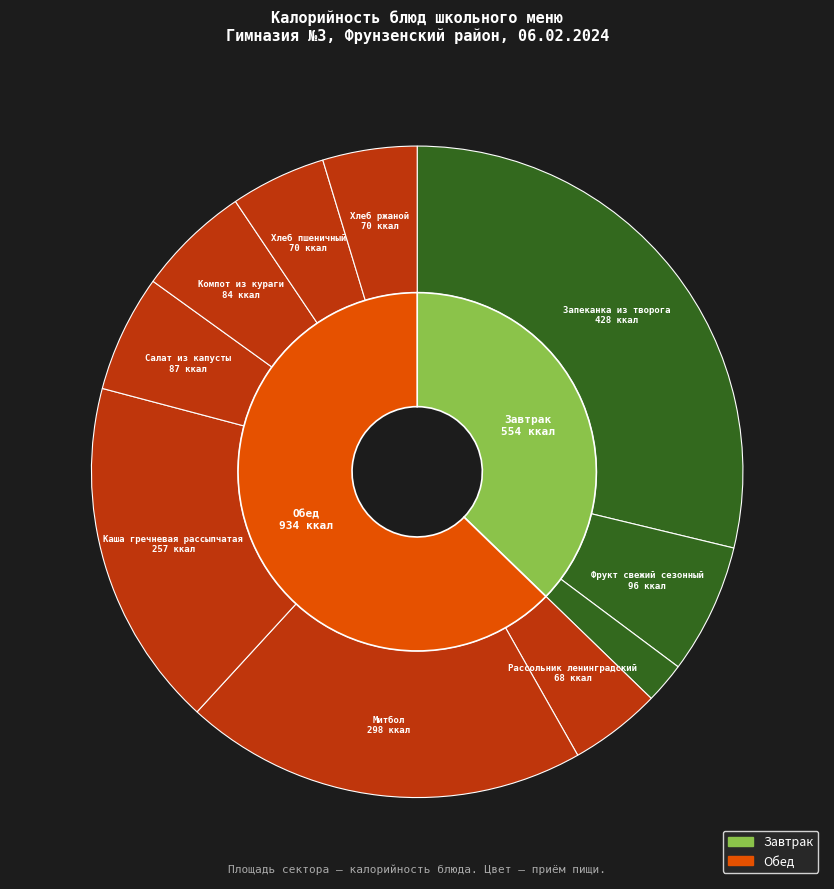

What portion of the pie excludes Фрукт свежий сезонный?

93.5%